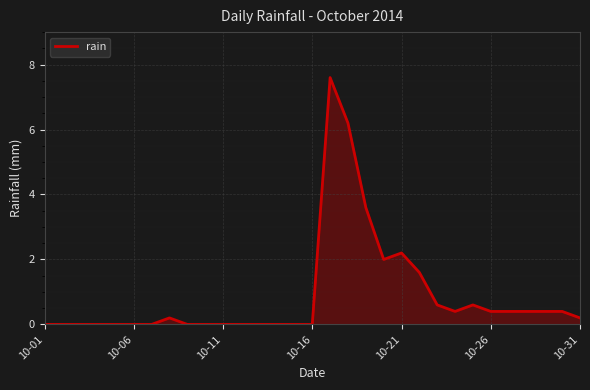

What is the difference between the maximum and minimum values?

7.6